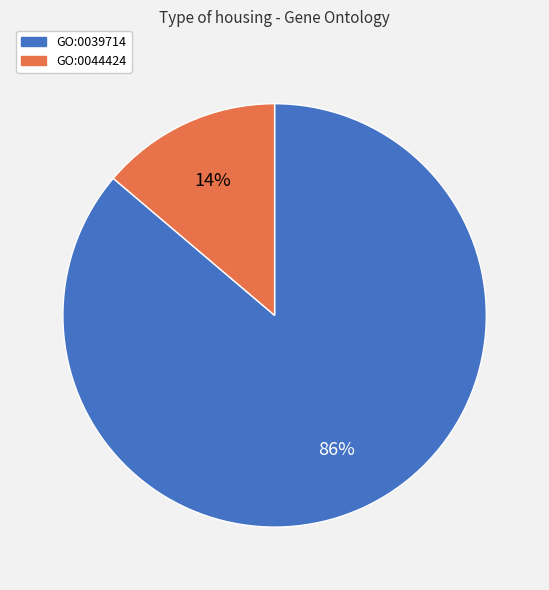

Is the sum of GO:0044424 and GO:0039714 greater than half?

Yes